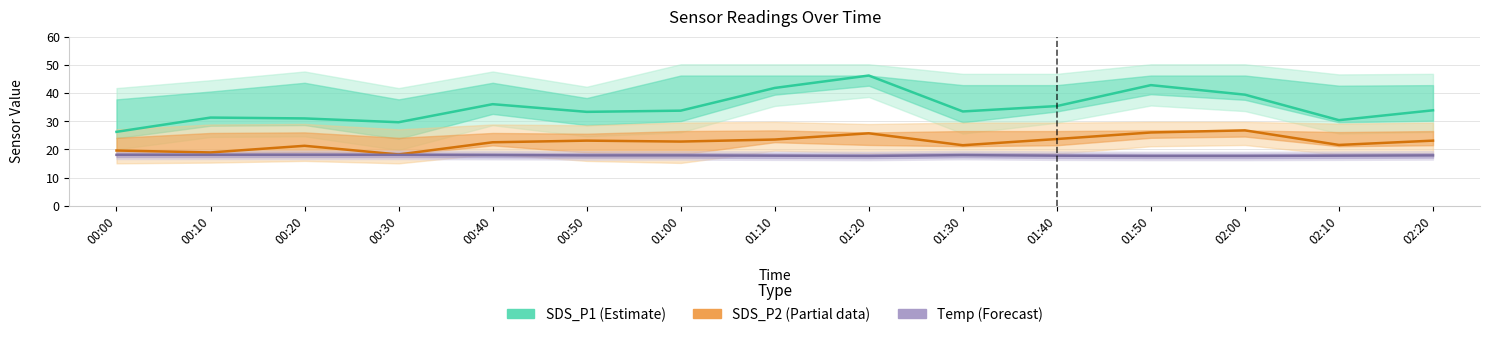

What is the difference between the SDS_P1 (Estimate) values at 02:20 and 02:00?

5.5